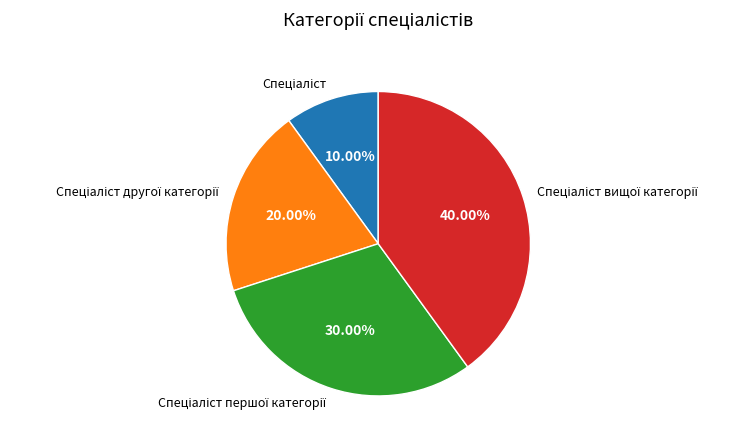

Is there a majority slice in this chart?

No